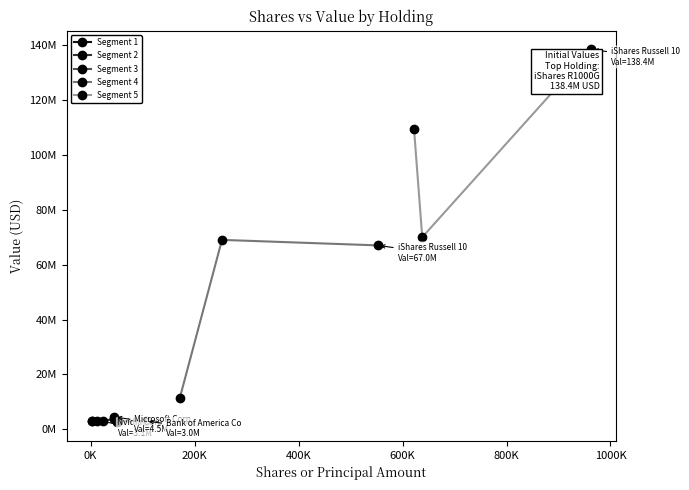

What is the approximate value of Segment 3 at 0K, to the nearest 100?

2930000